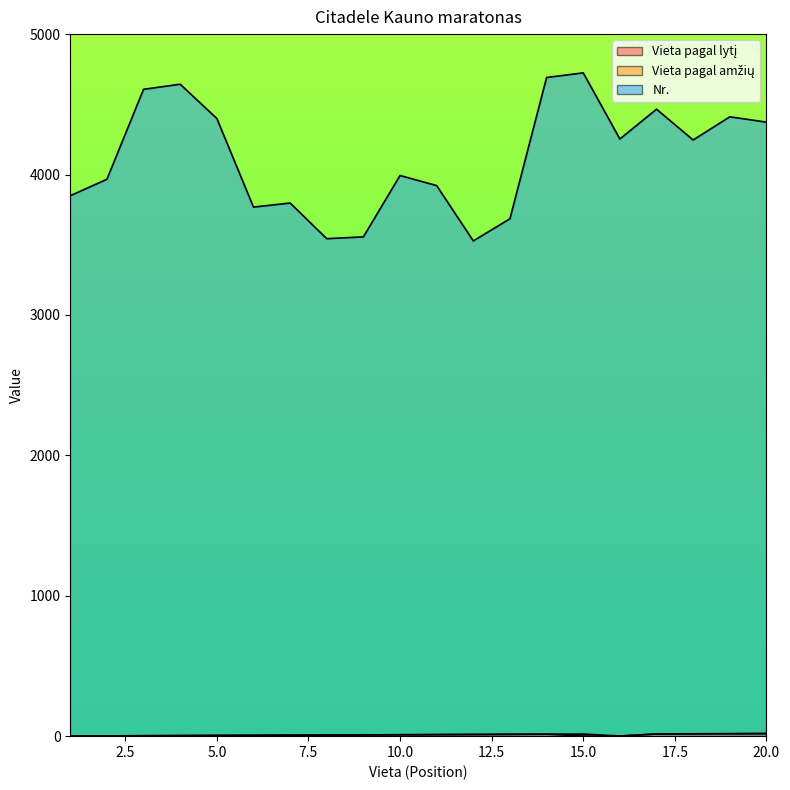

What is the value of the Nr. point at the 7th from the left?

3797